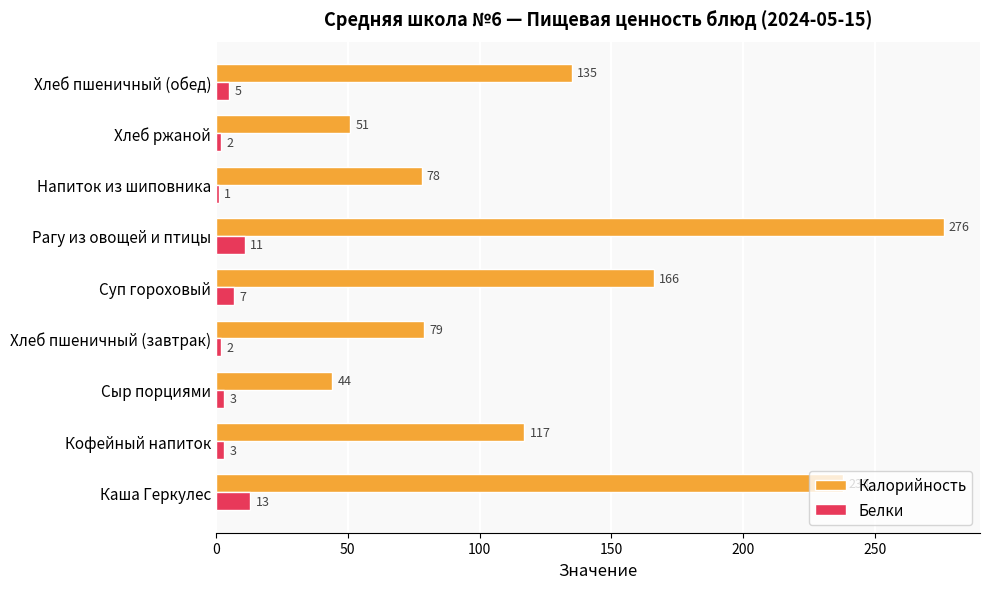

Rank the series by their maximum value, from highest to lowest.

Калорийность, Белки